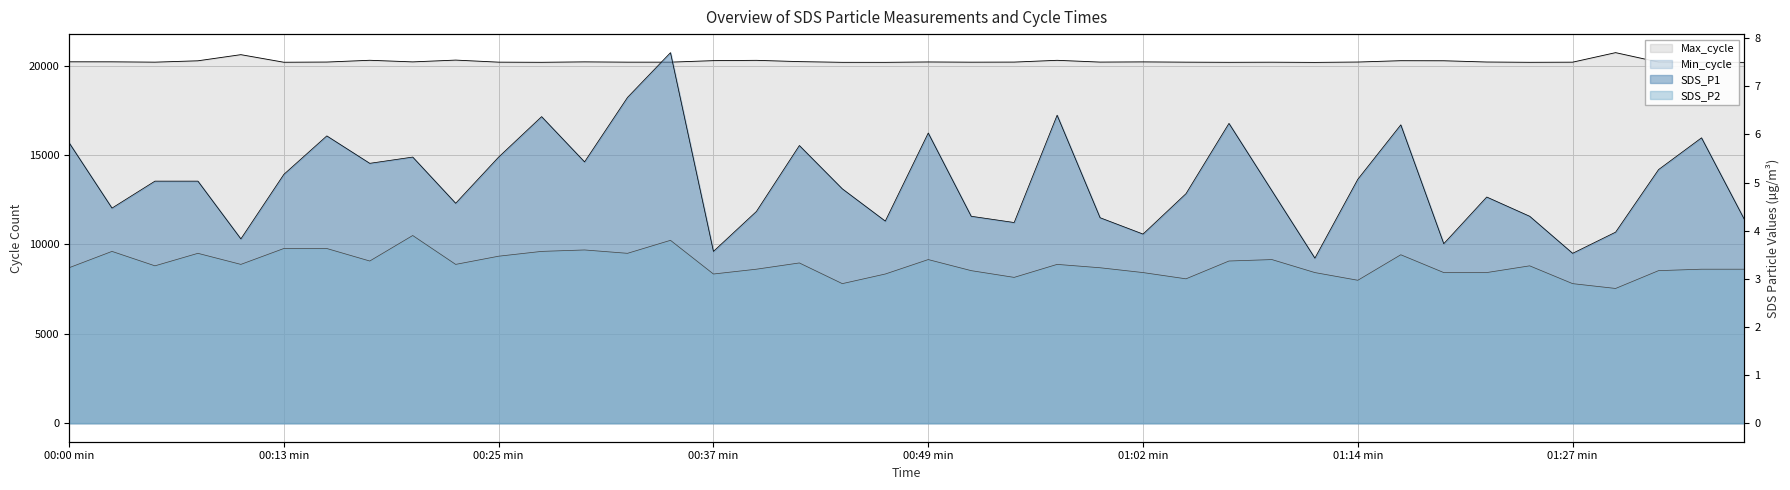

What is the average value of the SDS_P1 series?

5.0